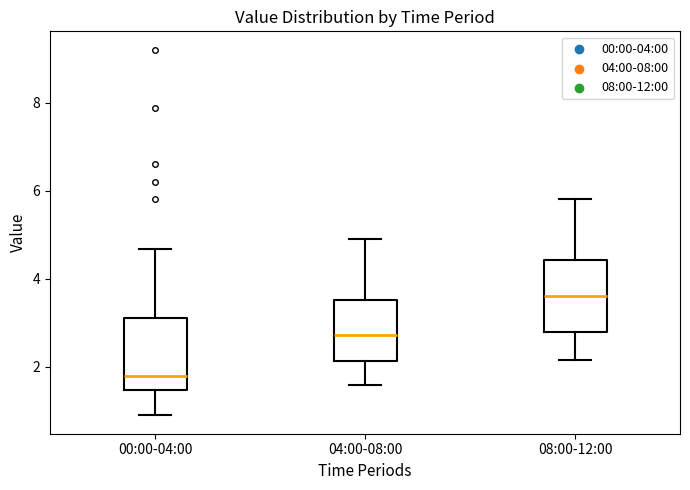

Where is the lower edge of the box for 00:00-04:00 on the y-axis? The values are not printed on the chart, so give them approximately, as read against the axis.

1.4